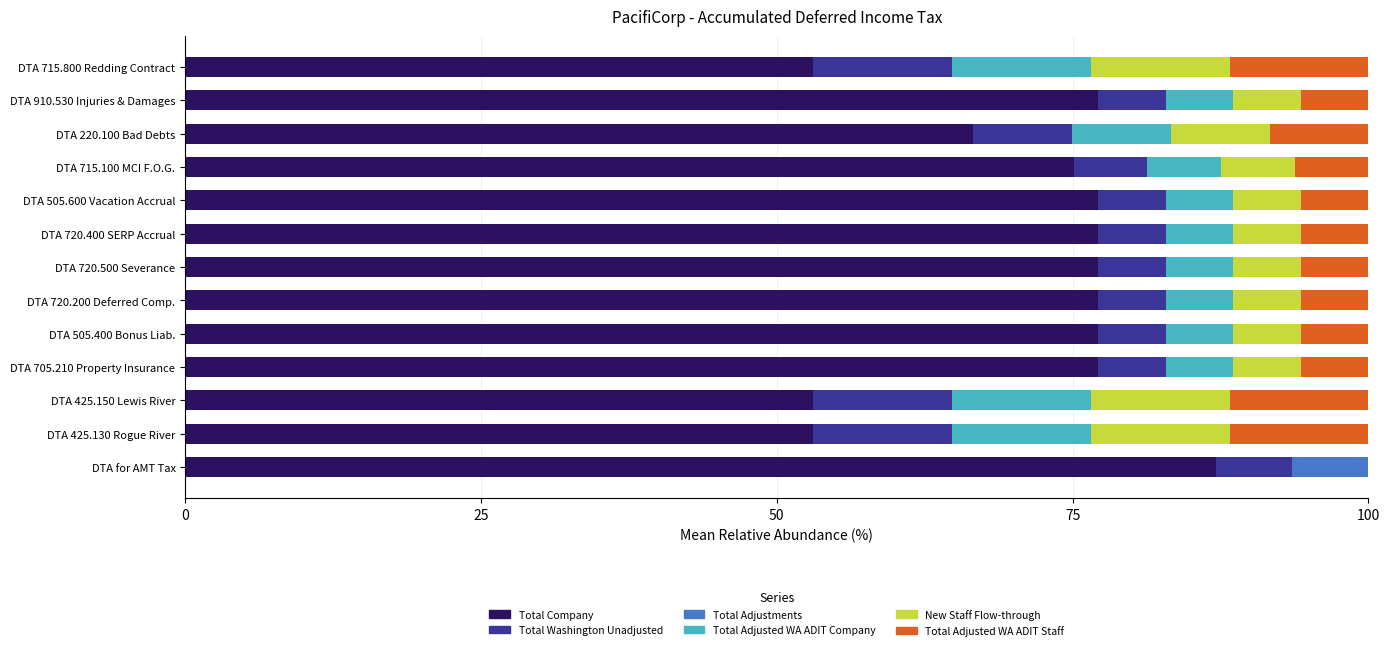

True or false: Total Company has a value of 41.3 at DTA 505.400 Bonus Liab..

False